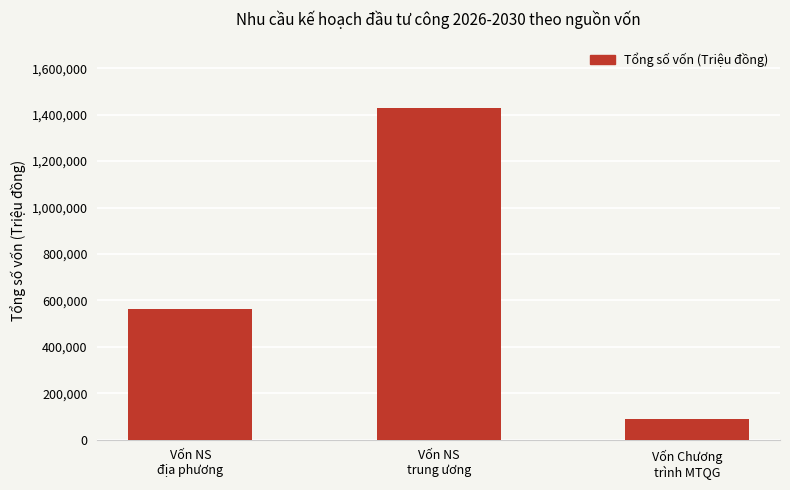

What is the label of the 2nd bar from the left?

Vốn NS
trung ương